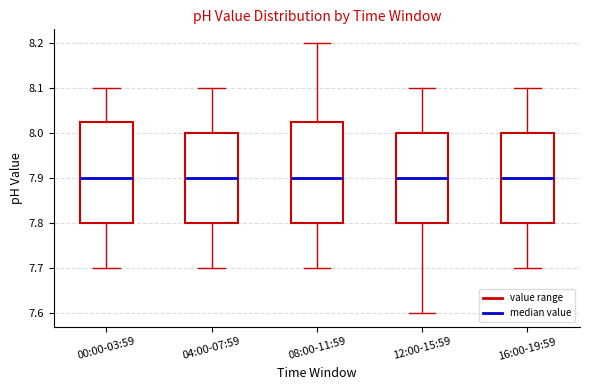

Reading left to right, transcribe this box plot: for each box, give where its median line is, the range the box spans, and where its two whiskers end, as read against the y-axis. The values are not printed on the chart, so give them approximately, as read against the axis.

00:00-03:59: median 7.90, box 7.80 to 8.03, whiskers 7.70 to 8.10
04:00-07:59: median 7.90, box 7.80 to 8.00, whiskers 7.70 to 8.10
08:00-11:59: median 7.90, box 7.80 to 8.03, whiskers 7.70 to 8.20
12:00-15:59: median 7.90, box 7.80 to 8.00, whiskers 7.60 to 8.10
16:00-19:59: median 7.90, box 7.80 to 8.00, whiskers 7.70 to 8.10